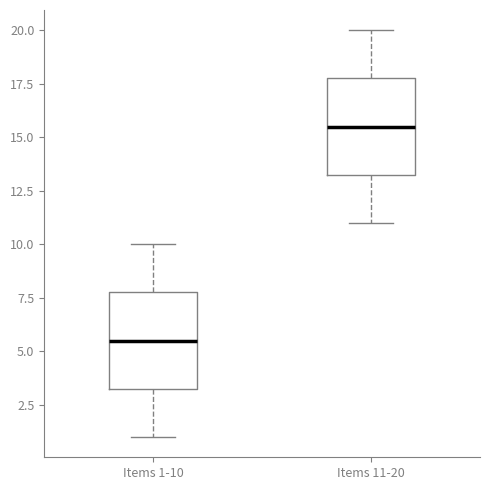

Where does the lower whisker of the box for Items 1-10 end on the y-axis? The values are not printed on the chart, so give them approximately, as read against the axis.

1.0